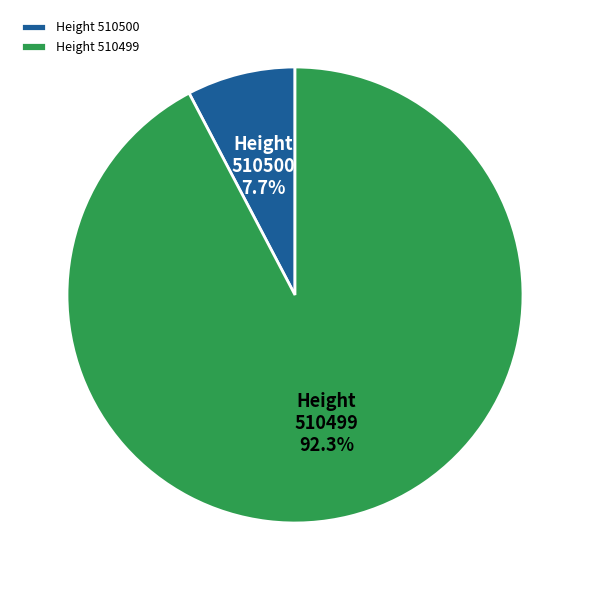

Combined, what portion of the pie is Height 510500 and Height 510499?

100.0%